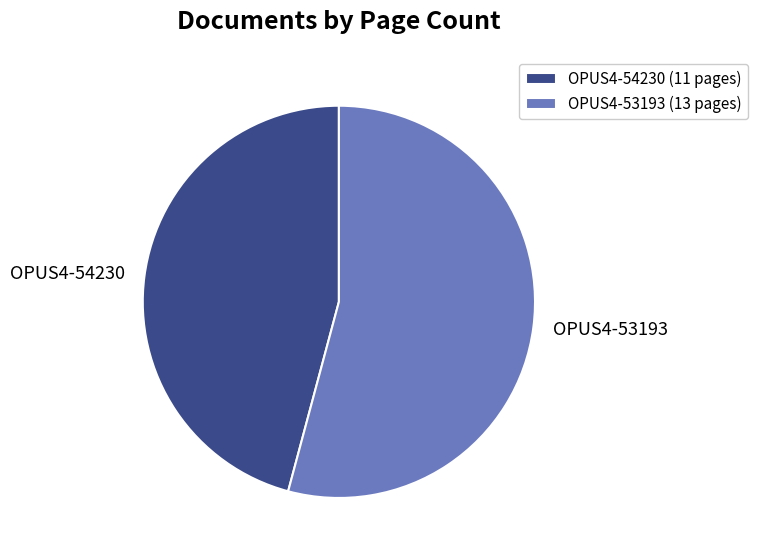

Approximately how many times larger is the value at OPUS4-53193 compared to OPUS4-54230?

1.2